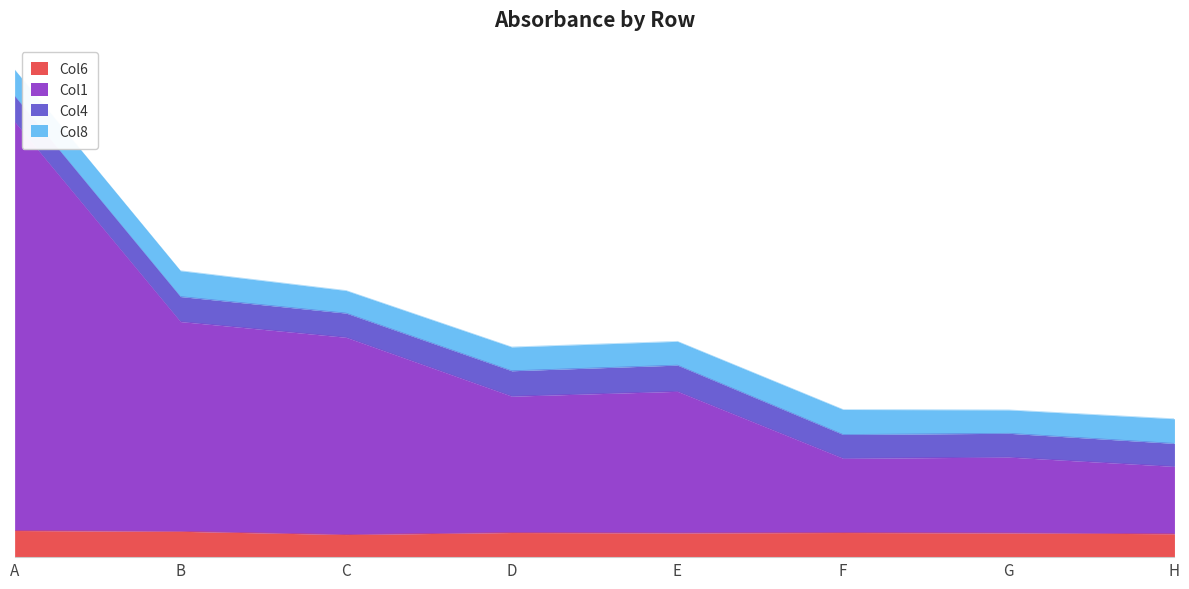

The Col6 series shows 0.1 at F. True or false?

True